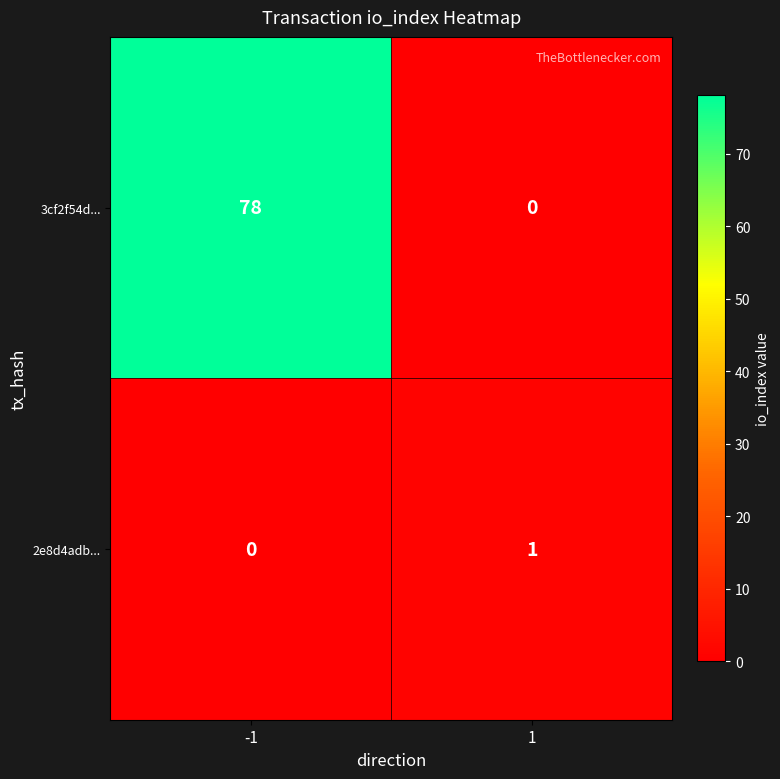

At how many categories does at least one series exceed 12?

1